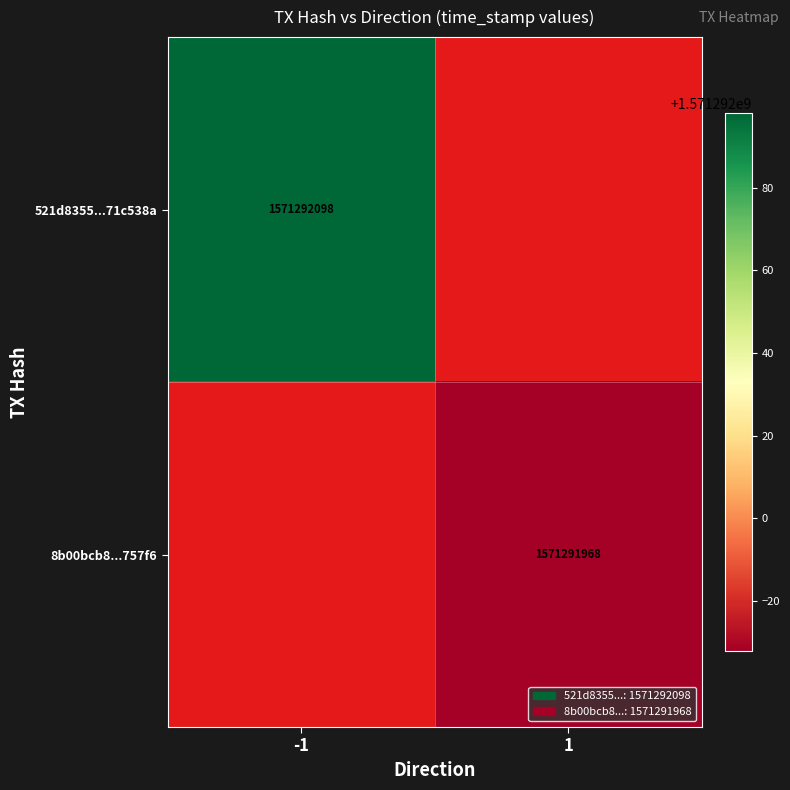

The 8b00bcb881dd785b95d4396b7d8ca55655757f6 series shows 2277224844 at time_stamp. True or false?

False